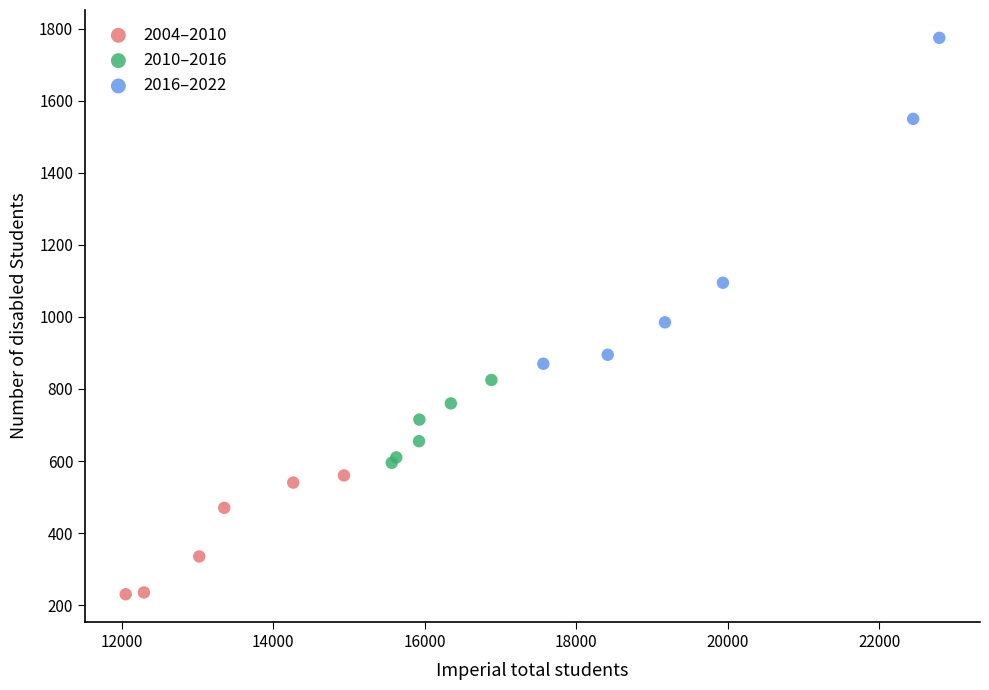

Which series contains the lowest Y value?

2004–2010